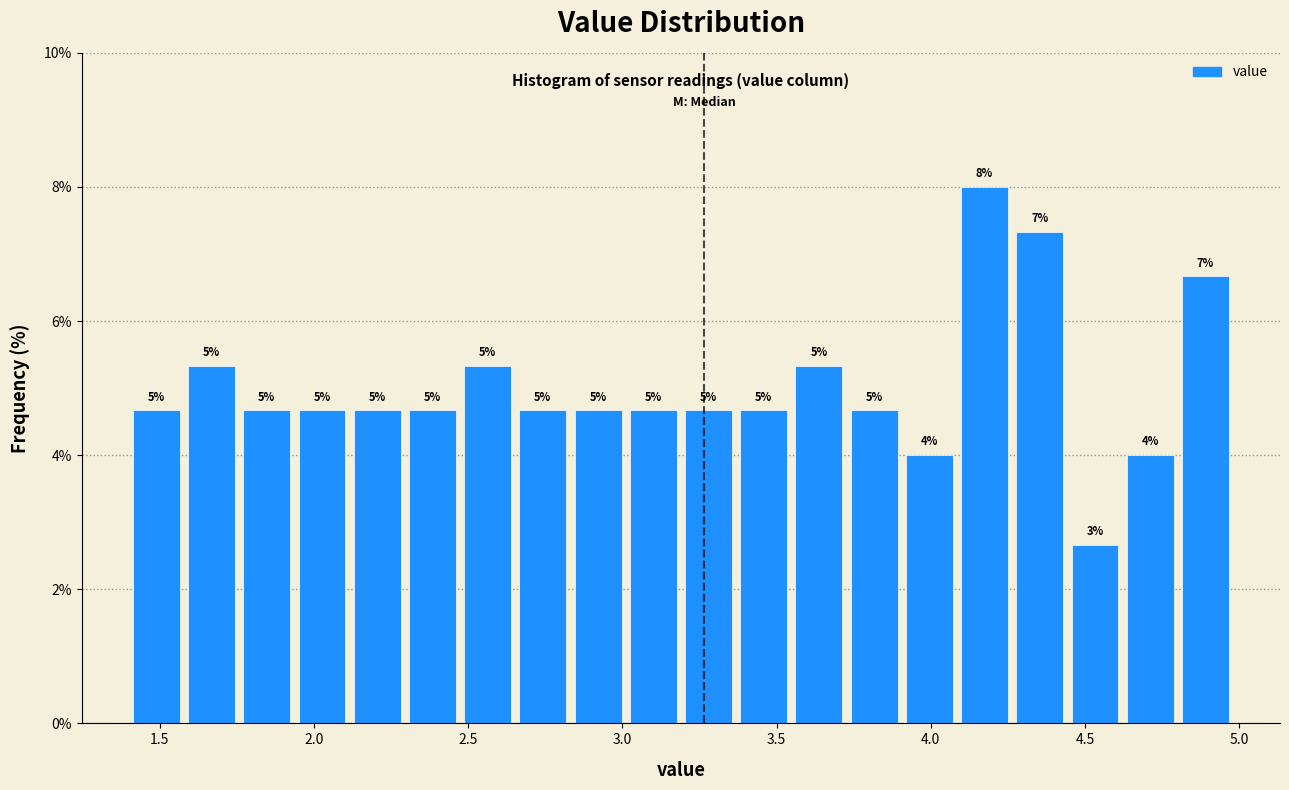

Read against the x-axis, roughly where is the centre of the tallest bar?

4.15